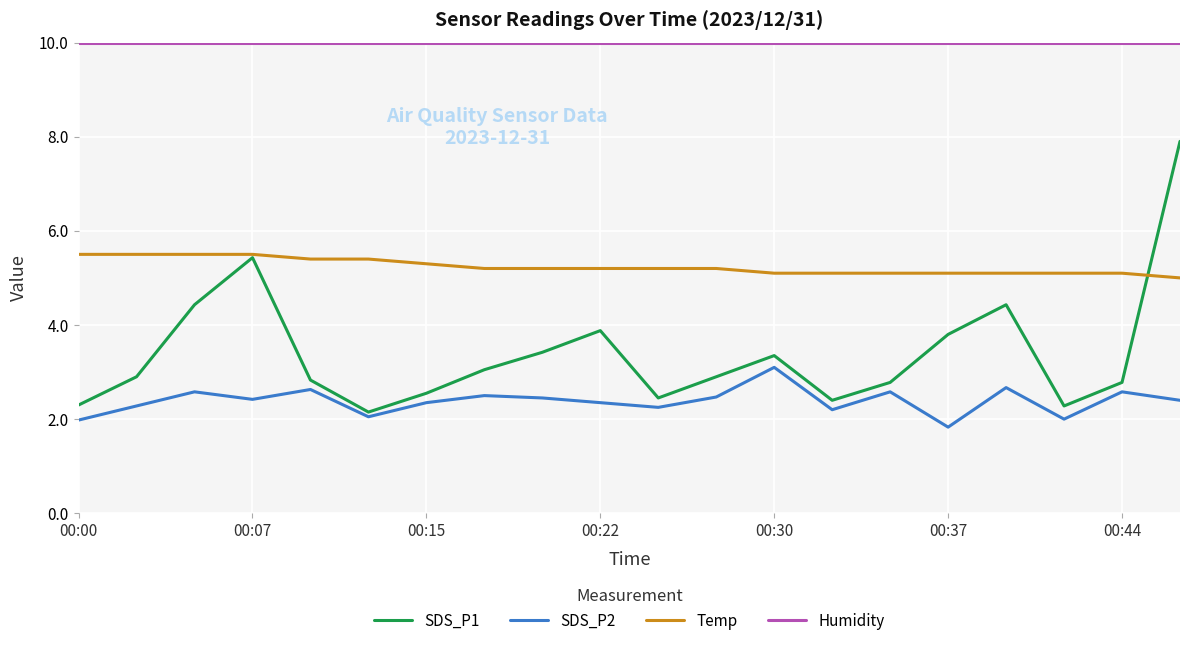

Which series has the largest range (max minus min)?

SDS_P1